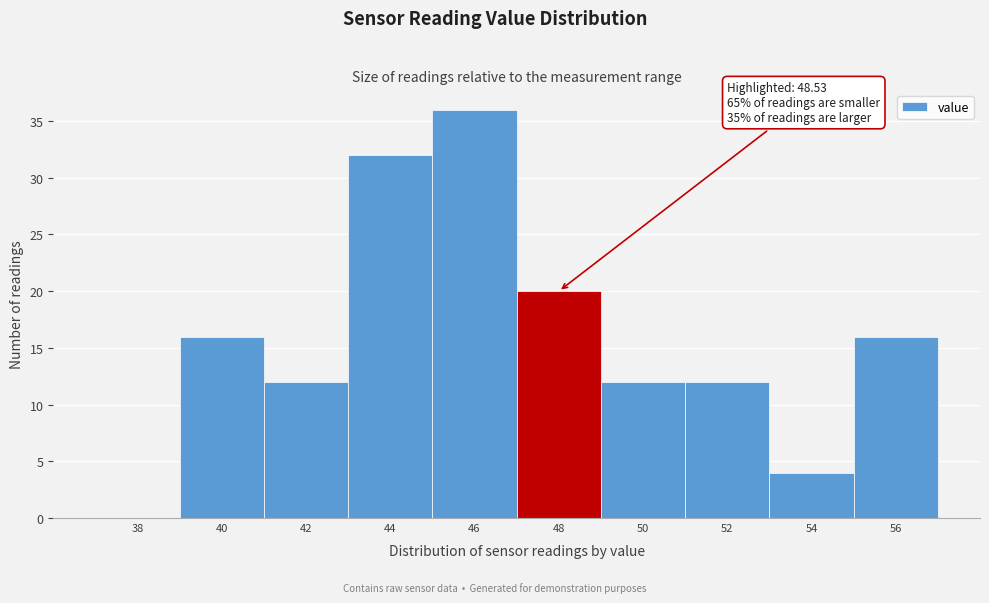

Reading left to right, extract all data points from this chart.

38=0	40=16	42=12	44=32	46=36	48=20	50=12	52=12	54=4	56=16